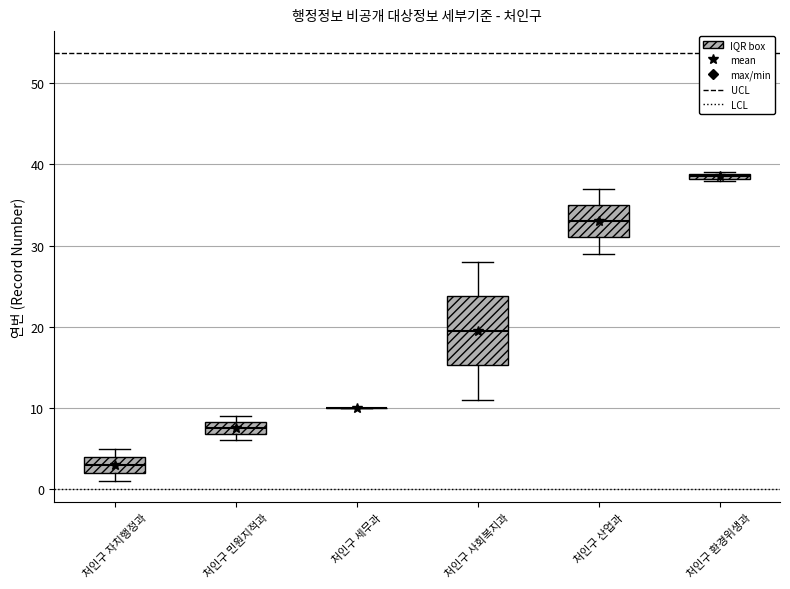

Where does the lower whisker of the box for 처인구 산업과 end on the y-axis? The values are not printed on the chart, so give them approximately, as read against the axis.

29